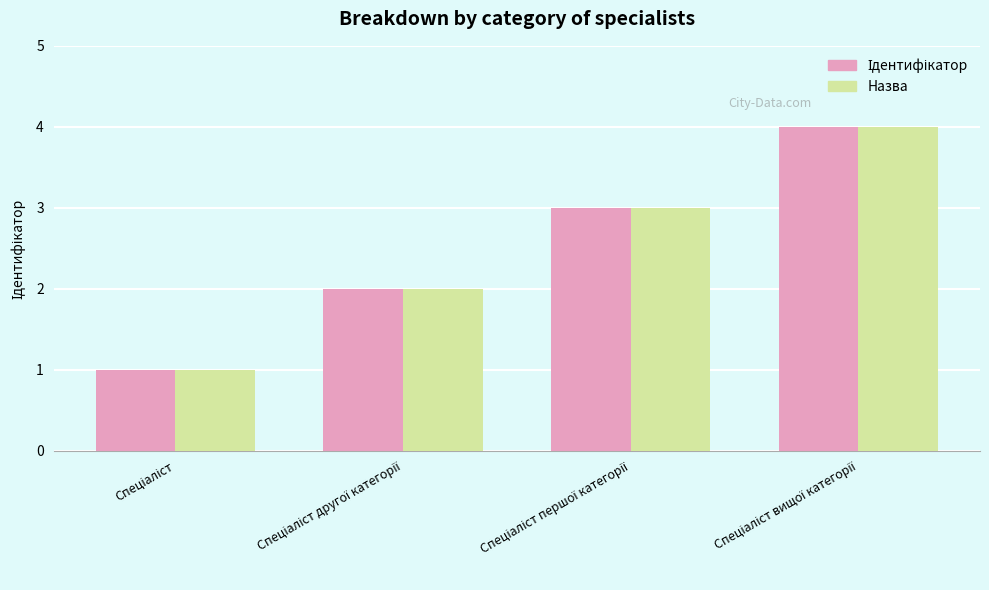

Are the bars grouped side by side (vs. stacked)?

Yes